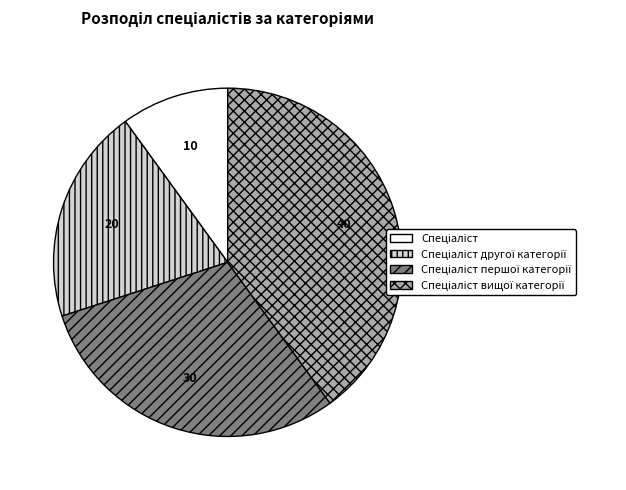

How many slices are in this pie chart?

4